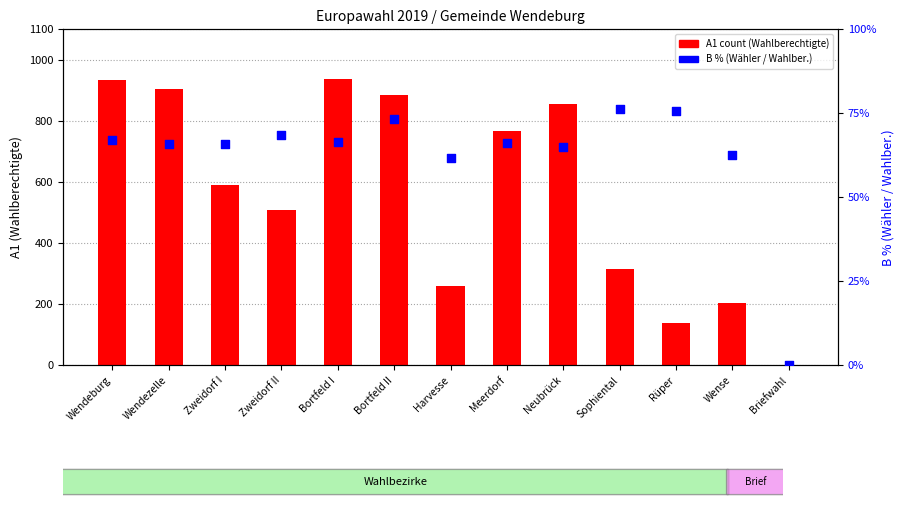

Which series contains the highest Y value?

A1 (Wahlberechtigte)